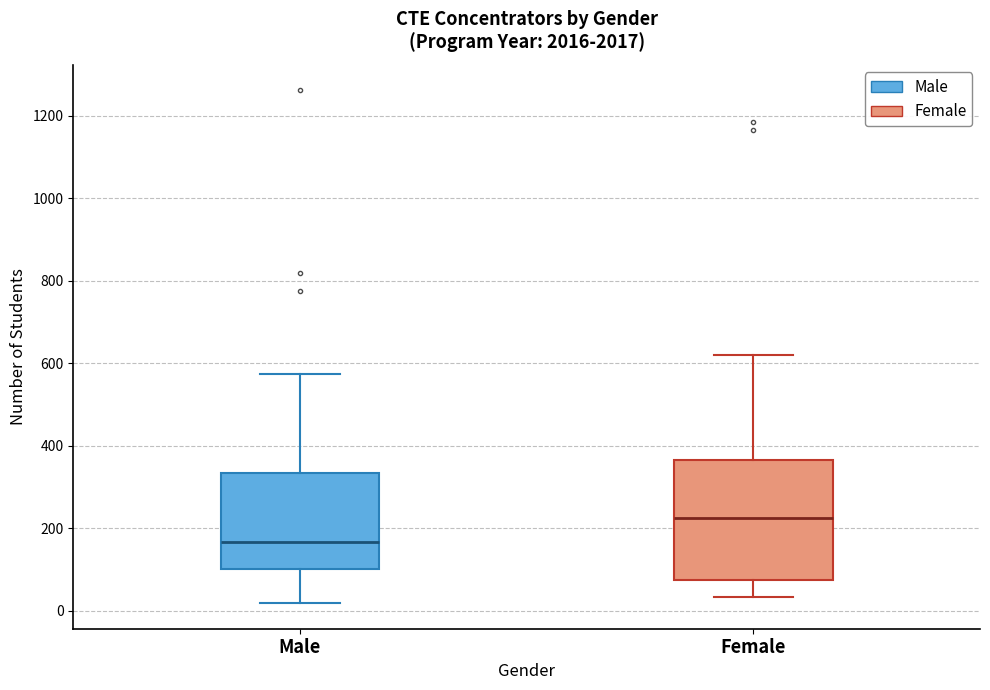

Where does the median line of the box for Male sit on the y-axis? The values are not printed on the chart, so give them approximately, as read against the axis.

160